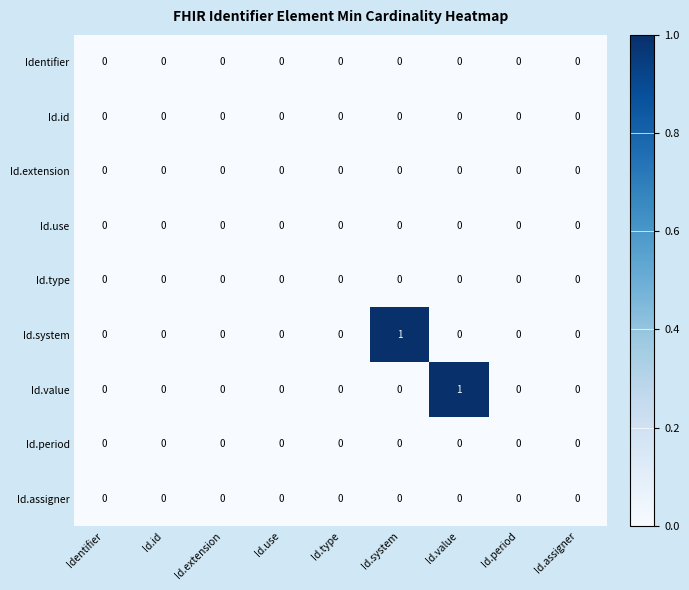

The Id.extension series shows 0 at Id.system. True or false?

True